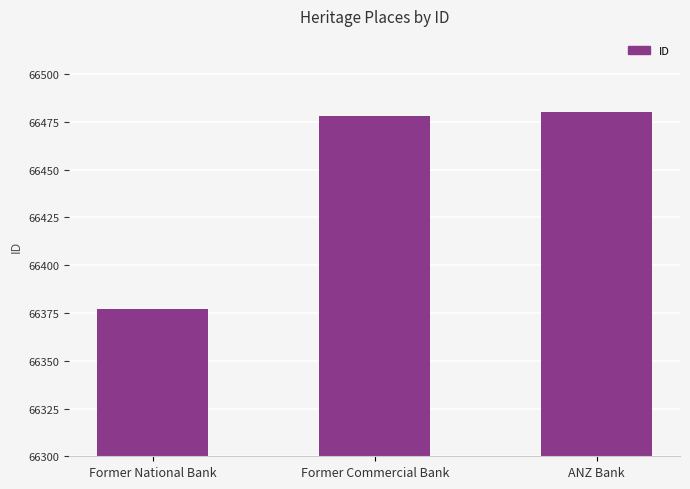

What position from the left is Former Commercial Bank?

2